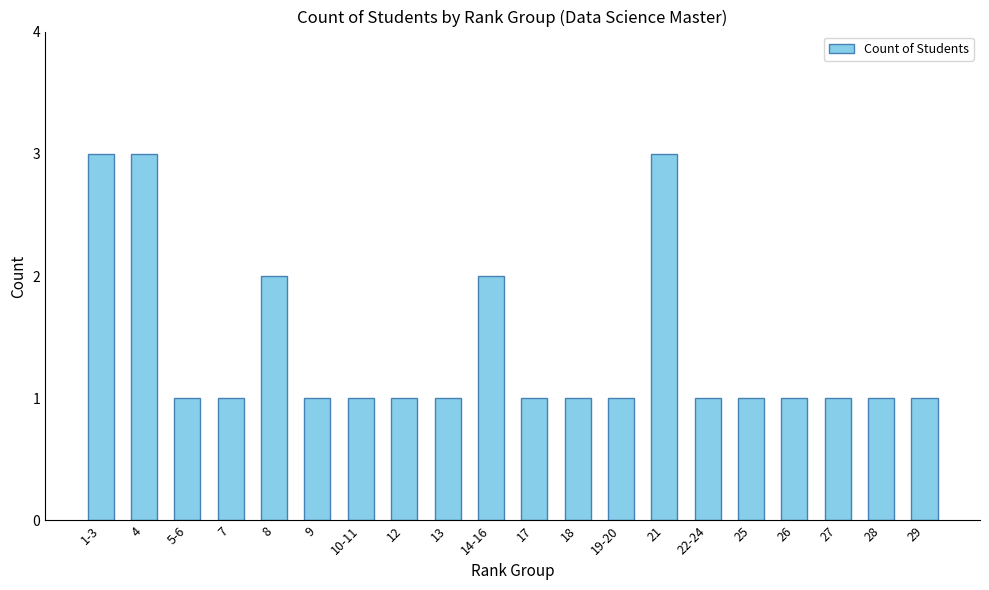

What is the label of the 12th bar from the right?

13